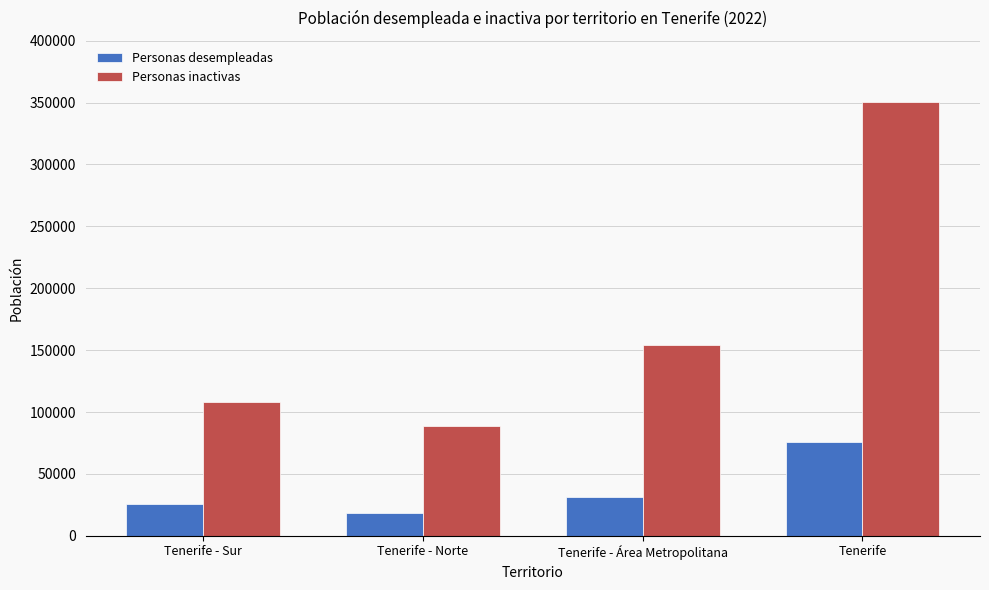

What is the difference between the second highest and second lowest values in the Personas inactivas series?

46338